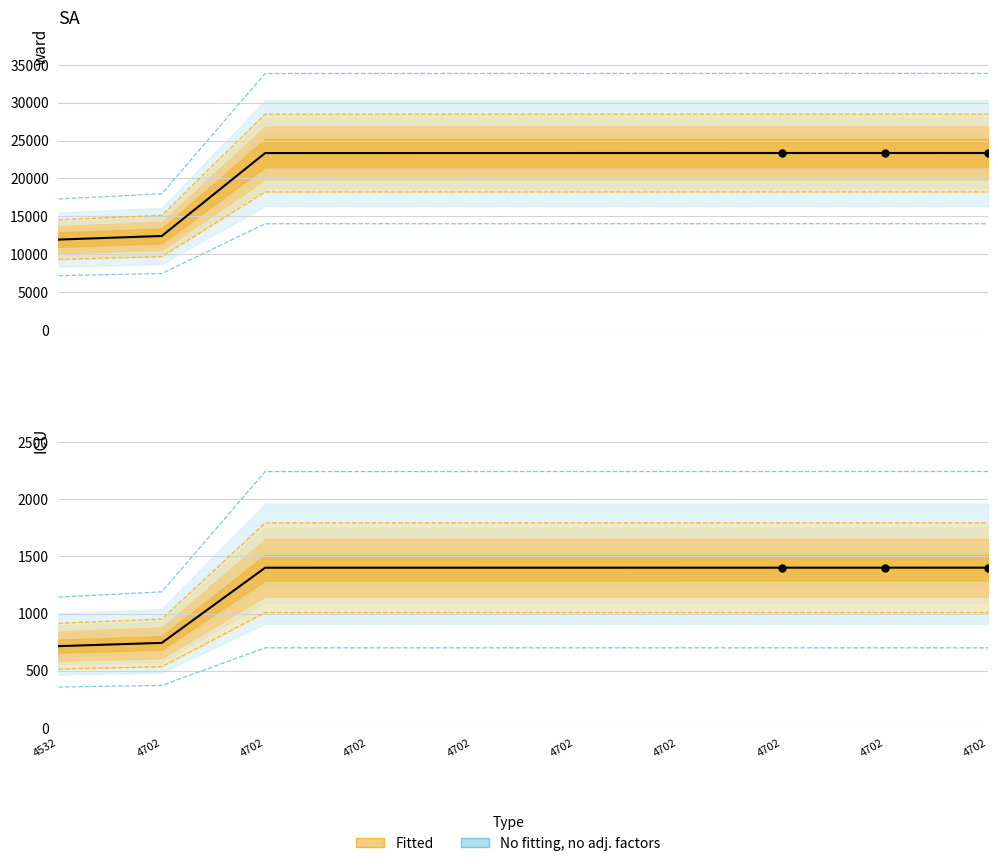

What is the change in value from 4702 to 4702?

+2.4